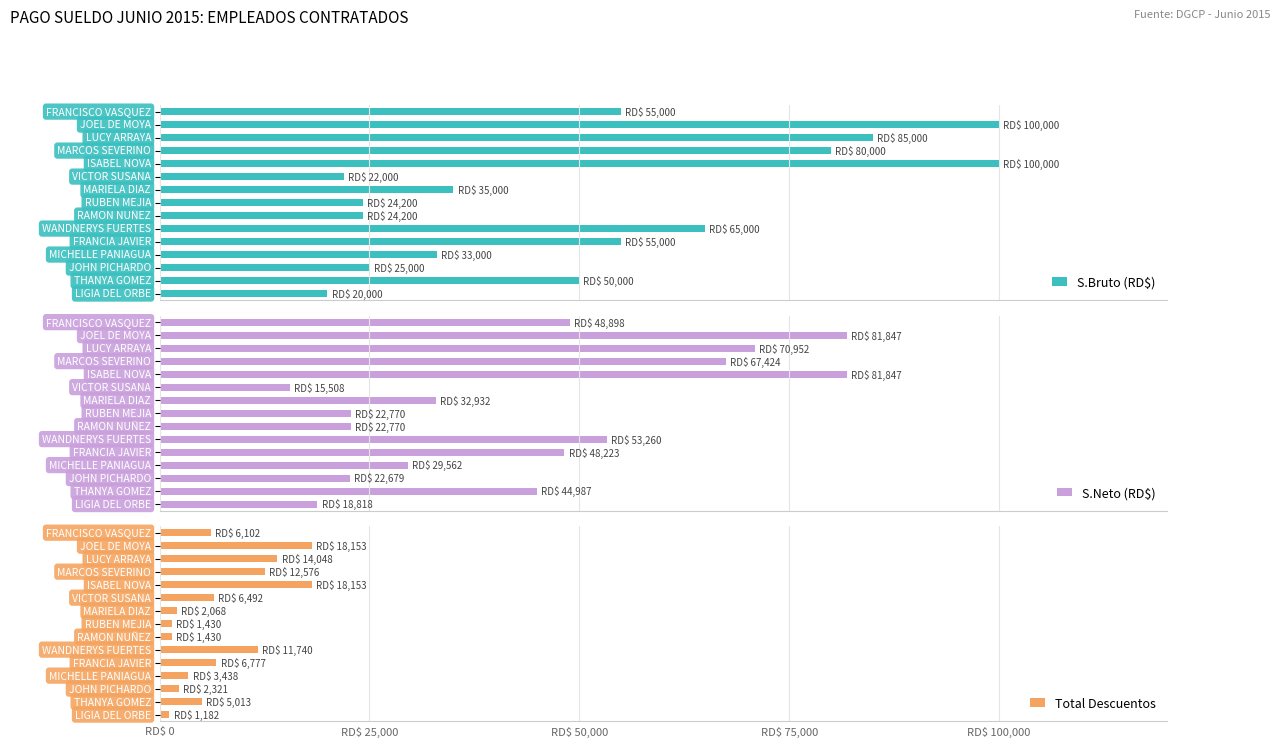

Does the chart contain any negative values?

No